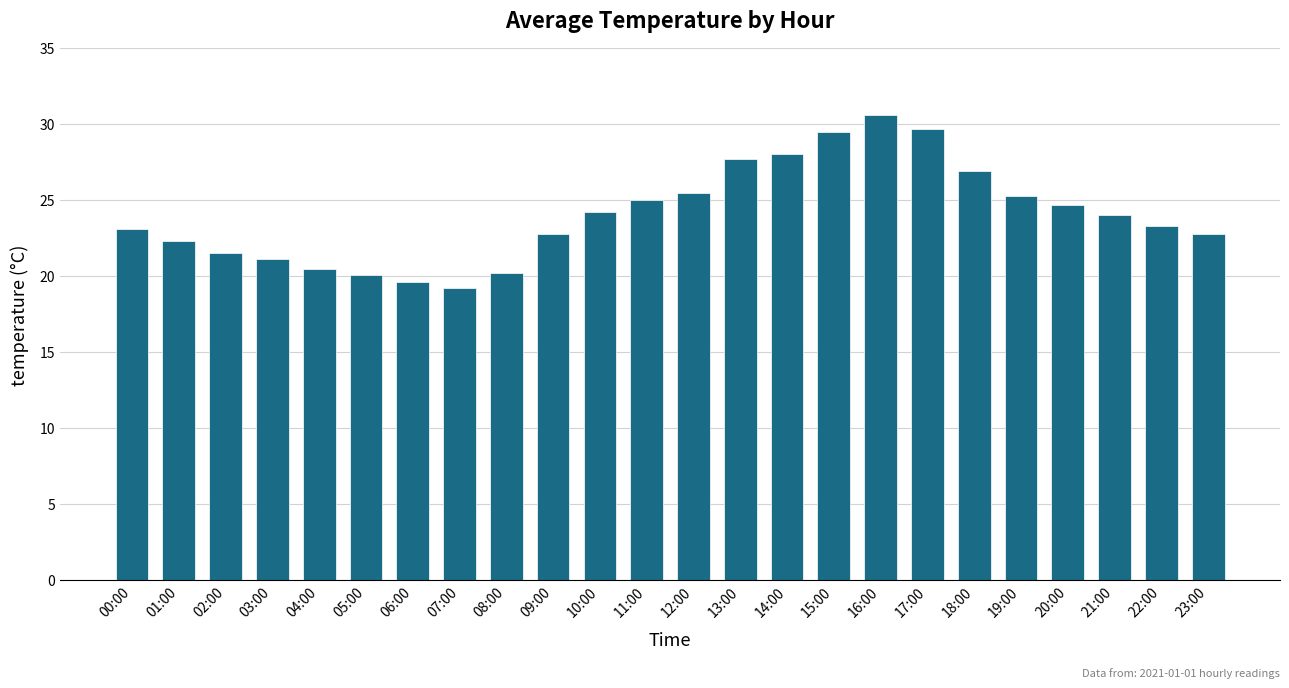

Which label corresponds to the largest value in the chart?

16:00